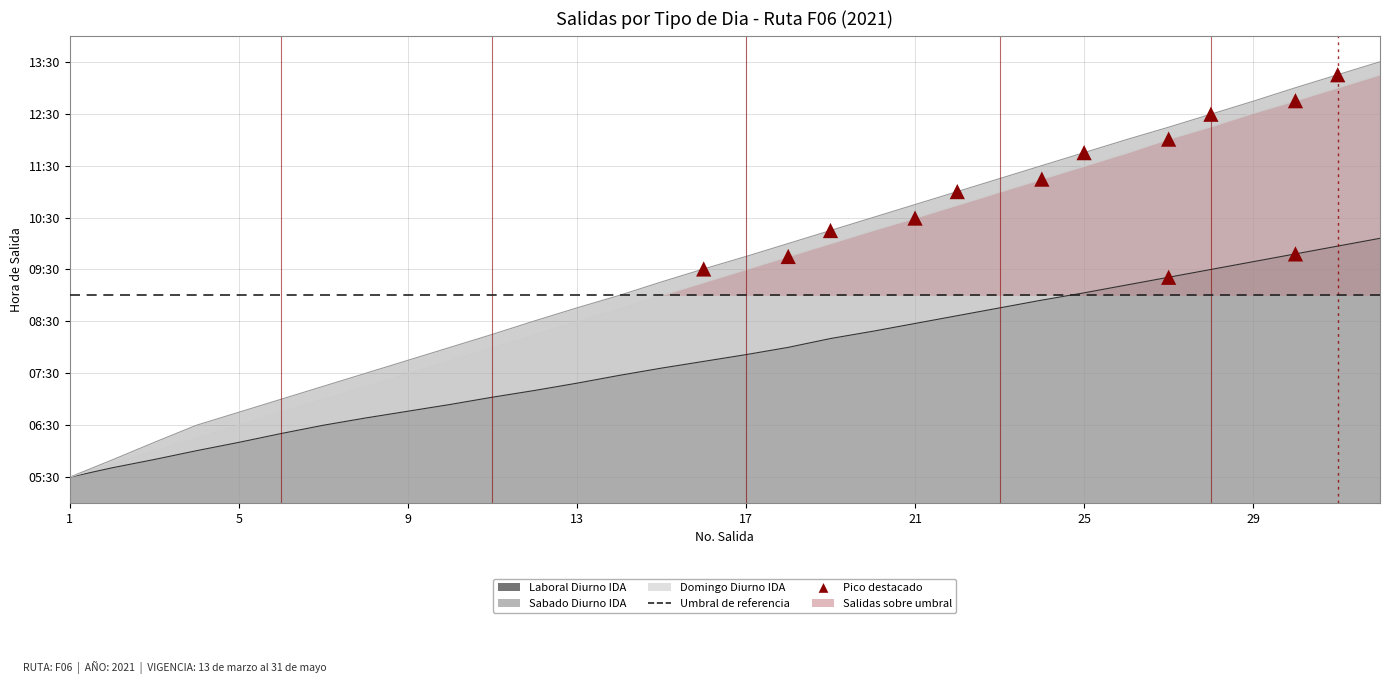

What are all the series names shown in the legend?

Laboral Diurno IDA, Sabado Diurno IDA, Domingo Diurno IDA